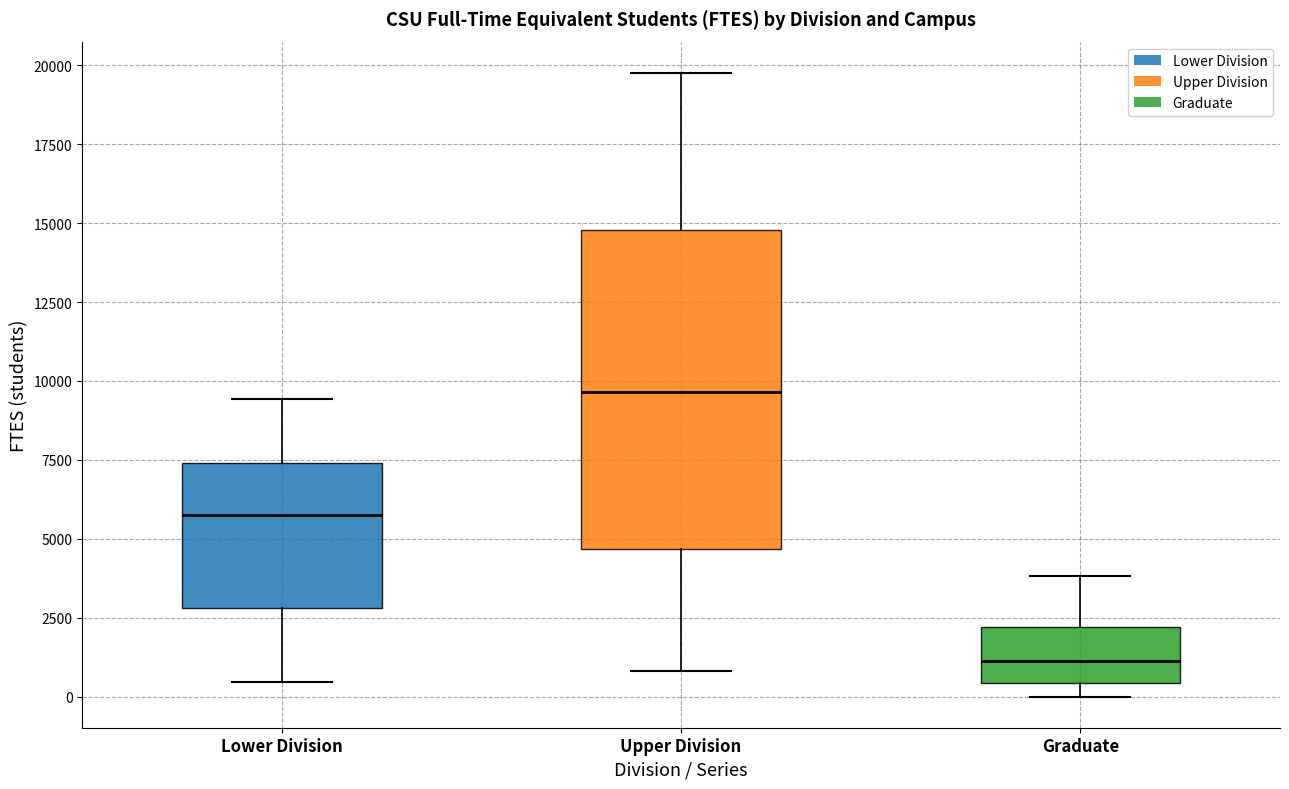

Which box is the tallest, from its lower edge to its upper edge?

Upper Division